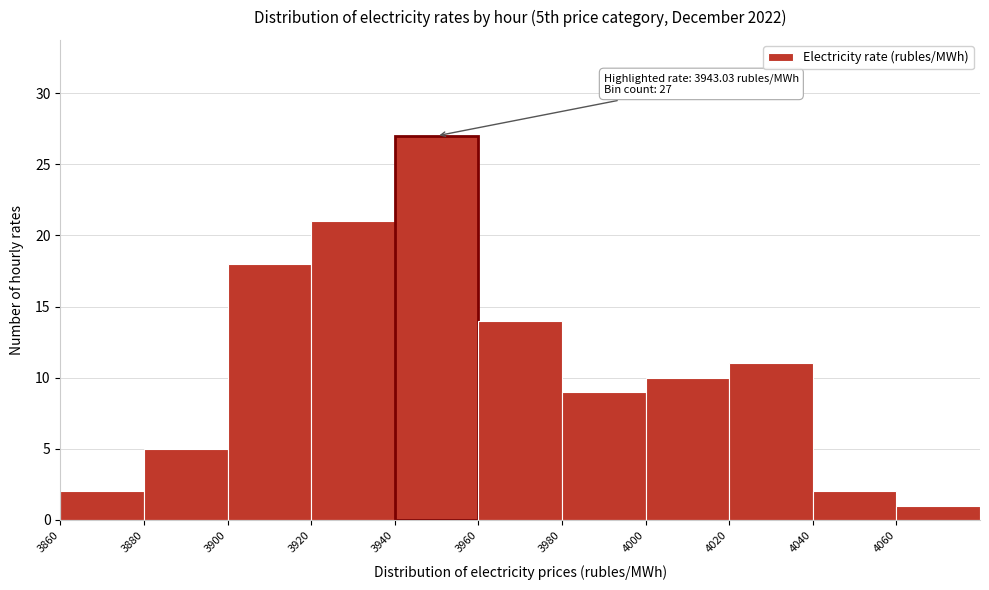

Over which range of the x-axis is the bar tallest?

3940 to 3960